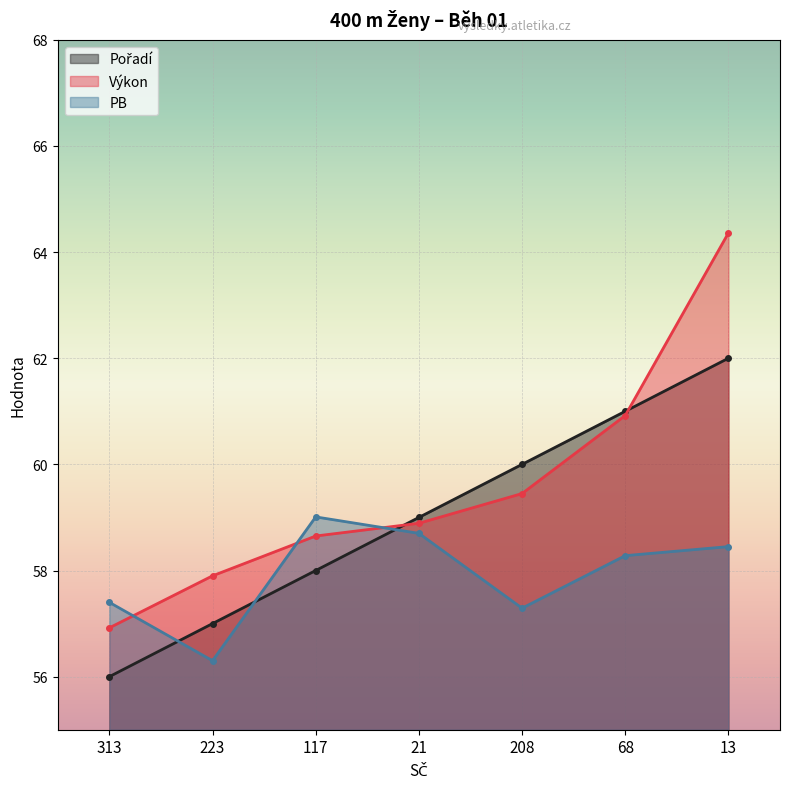

Rank the categories by Výkon value from lowest to highest.

313, 223, 117, 21, 208, 68, 13